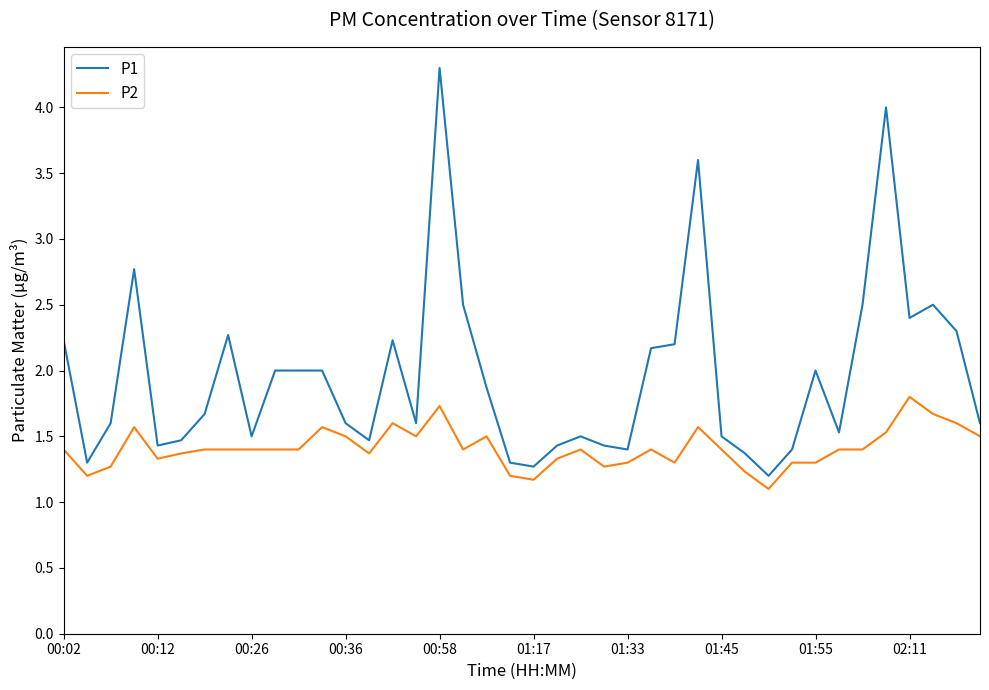

List the series in order of their peak value, highest first.

P1, P2